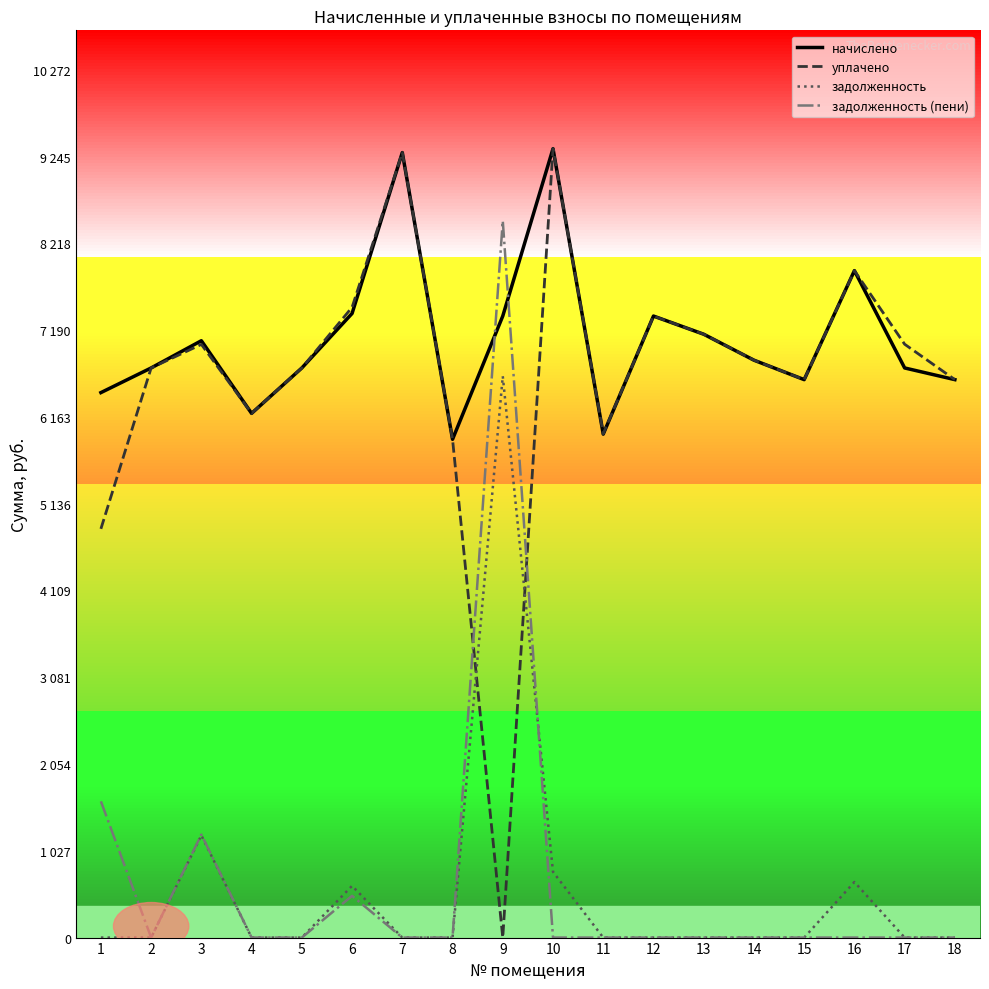

How many times do начислено and задолженность (пени) cross each other?

2